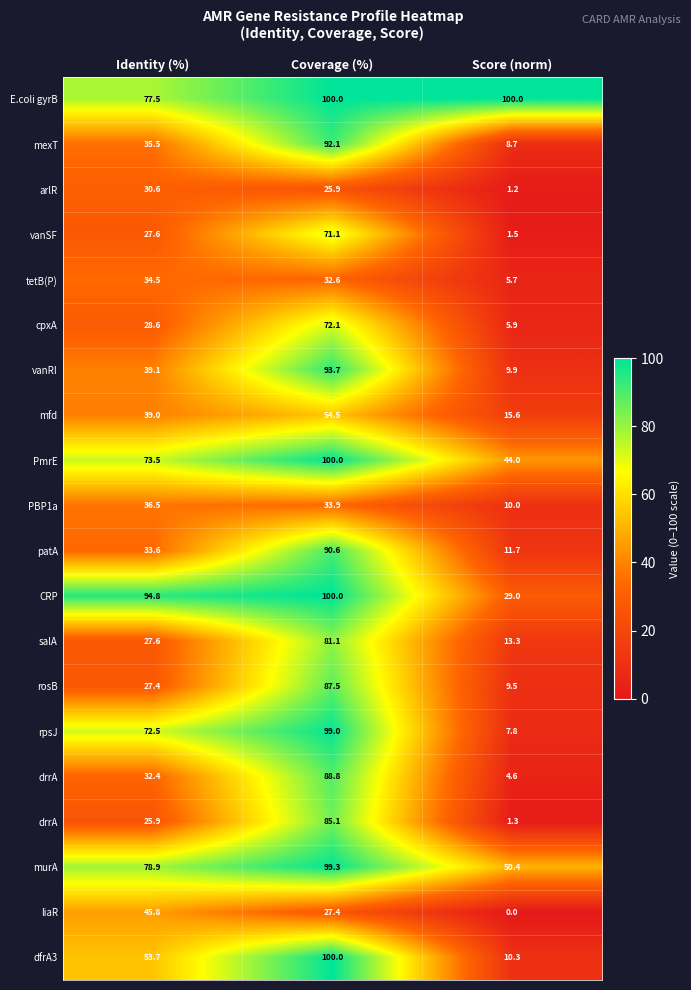

Between Identity (%) and Coverage (%), which is larger?

Coverage (%)